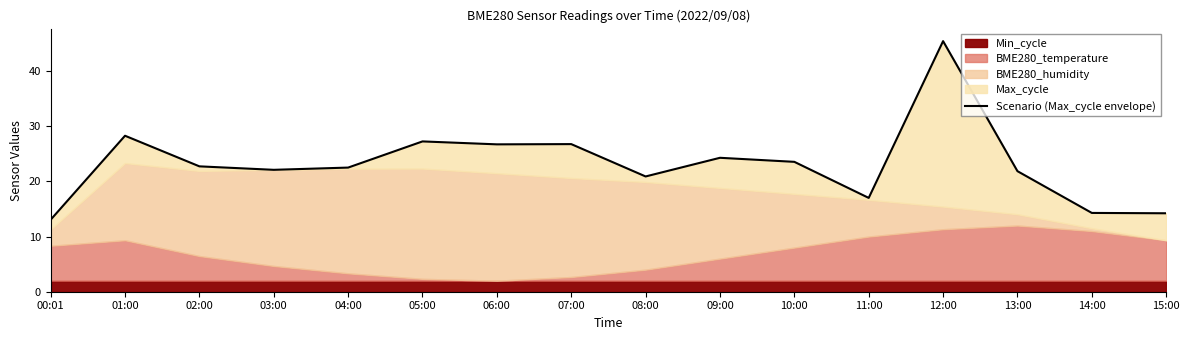

What is the difference between the values at 06:00 and 05:00?

0.5